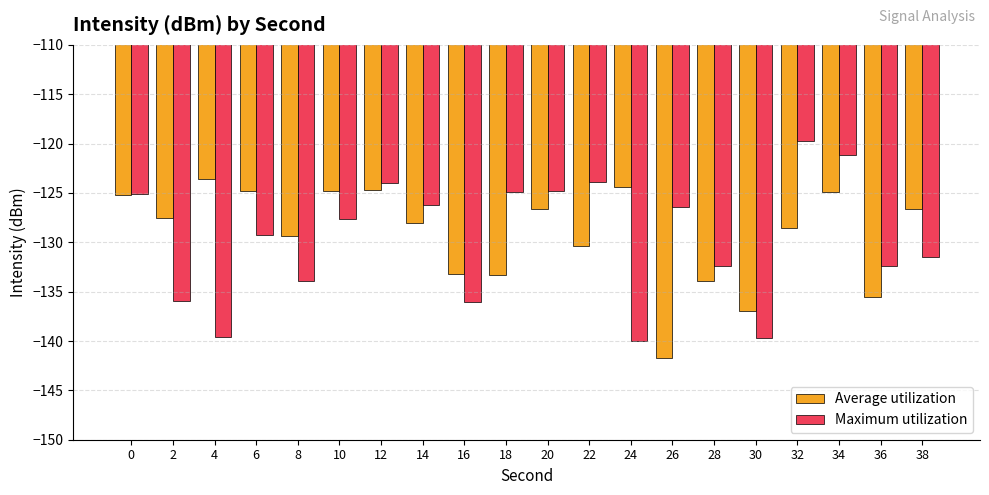

What is the value of the Maximum utilization bar at the 12th from the left?

-123.8